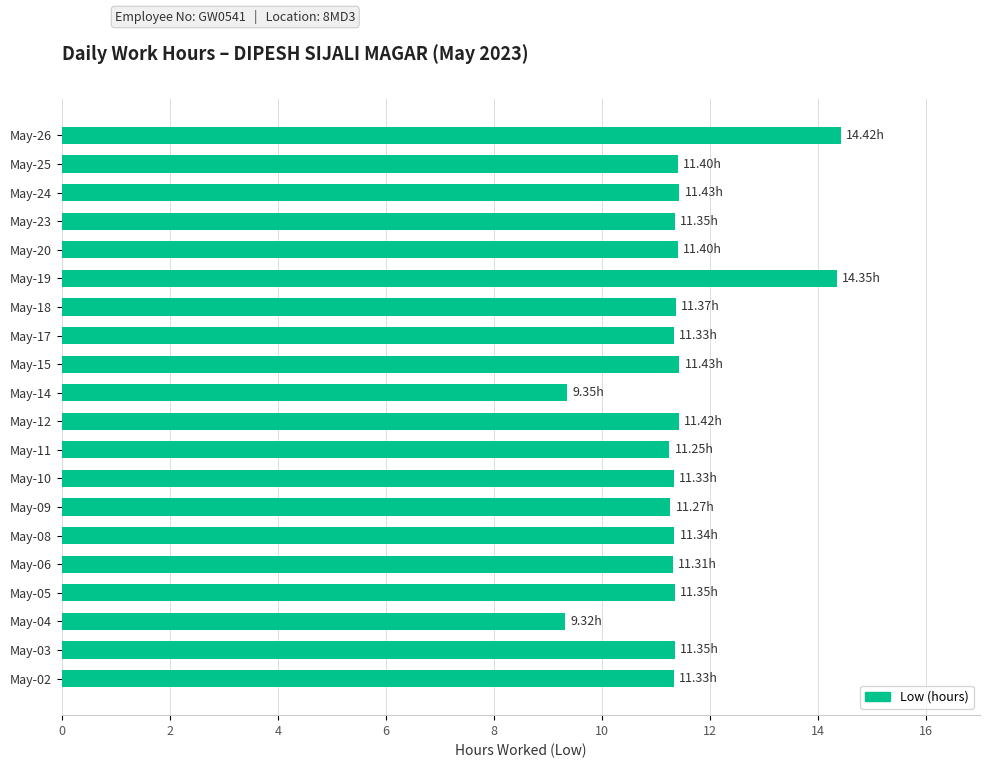

What is the difference between the maximum and minimum values?

5.1